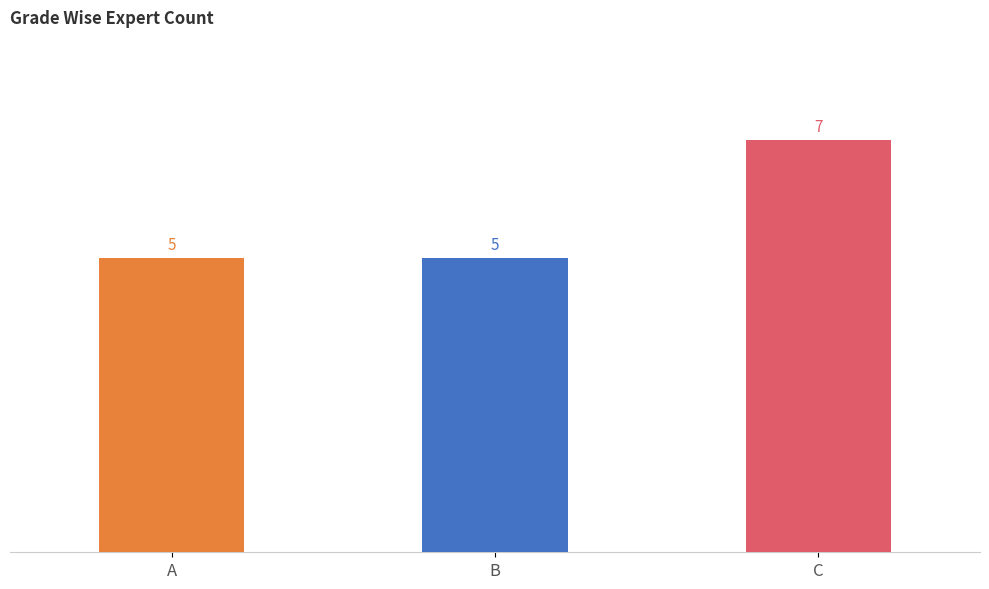

Which has a higher value, C or A?

C